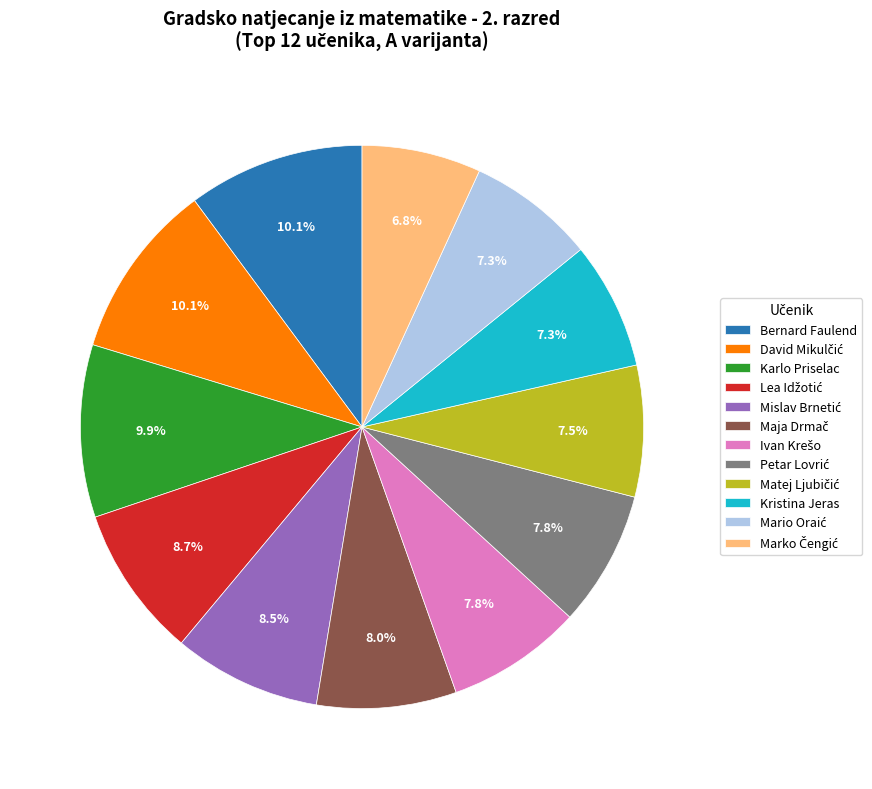

Does any single category account for the majority?

No